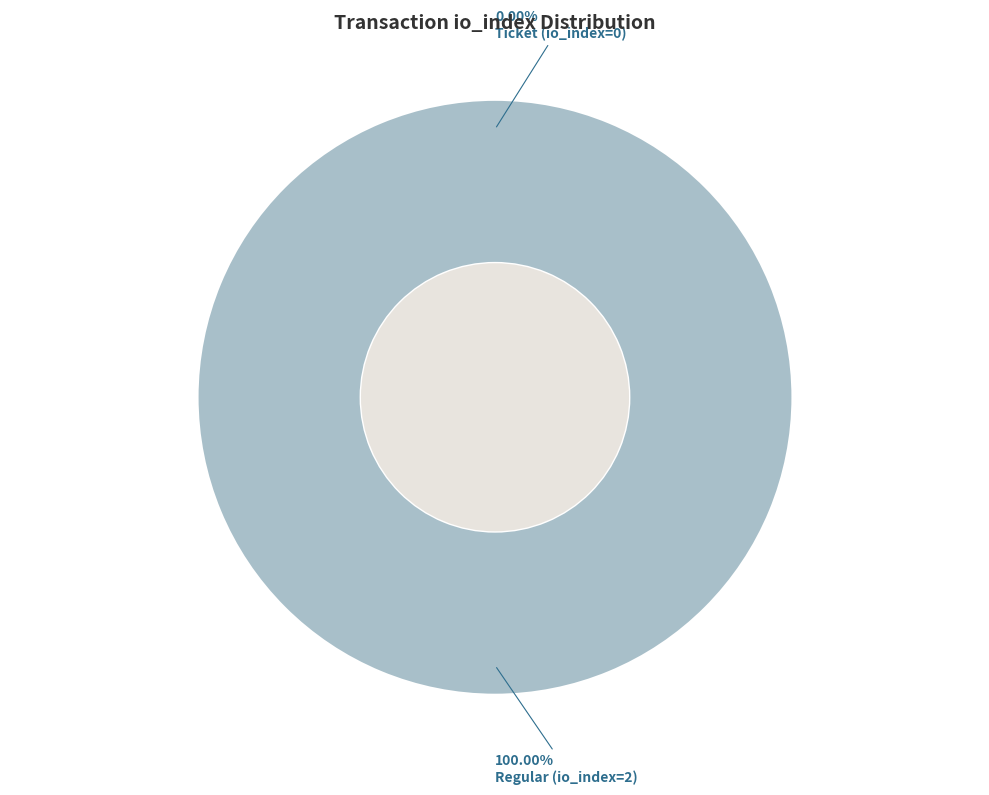

To the nearest percent, what is the difference between the largest and smallest slice percentages?

100%